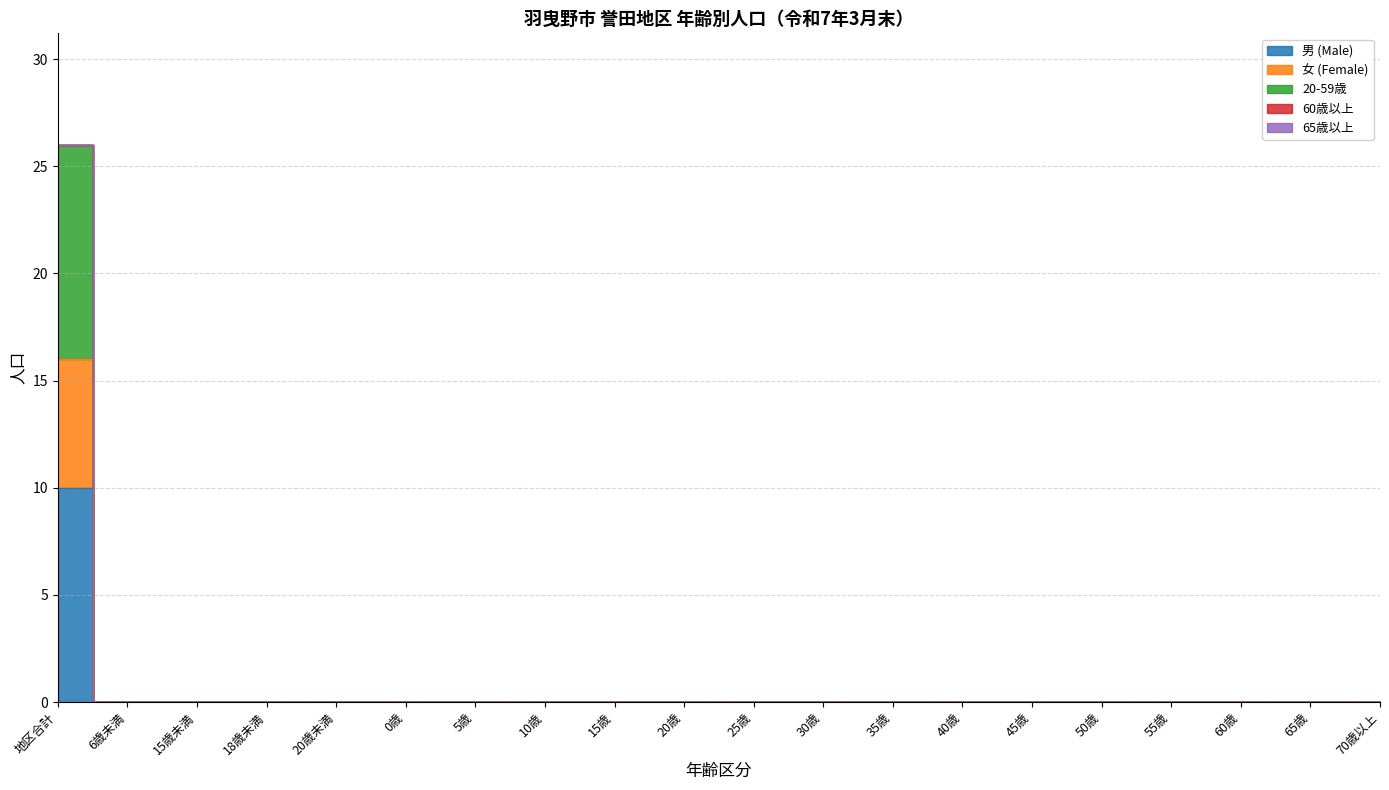

True or false: 男 (Male) and 女 (Female) intersect in this chart.

False